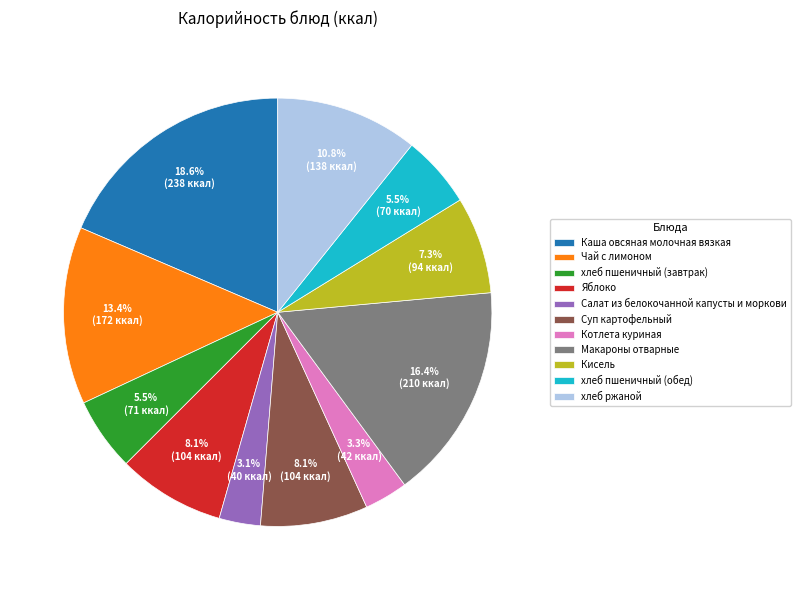

To the nearest percent, what portion does Каша овсяная молочная вязкая represent?

19%